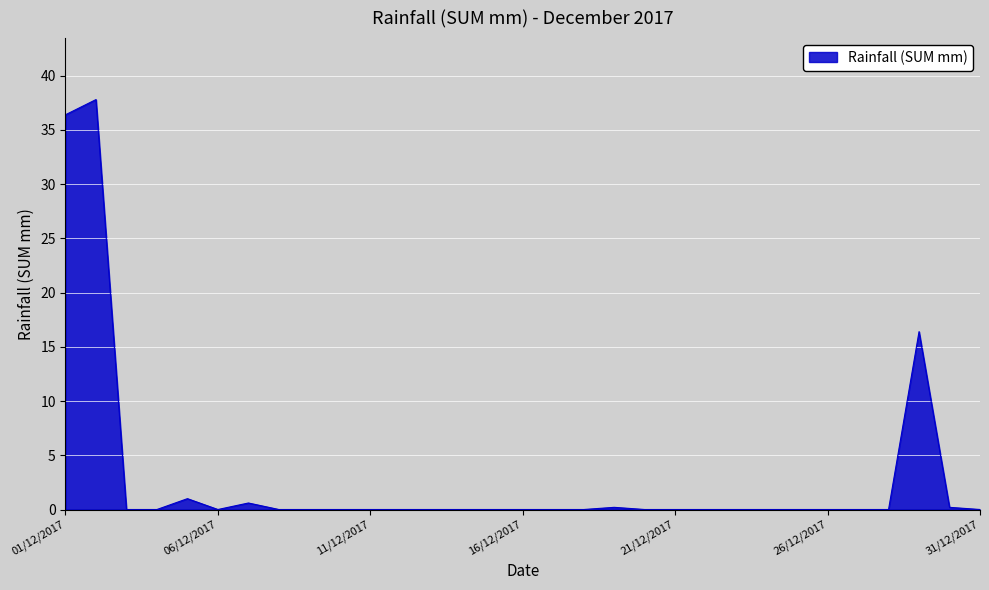

What is the difference between the maximum and minimum values?

37.8